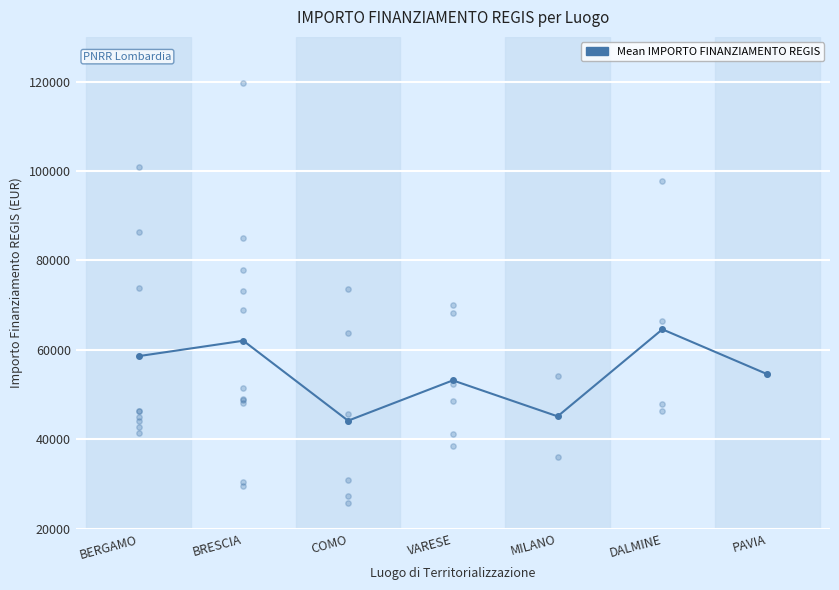

What is the change in value from BERGAMO to DALMINE?

+5999.3